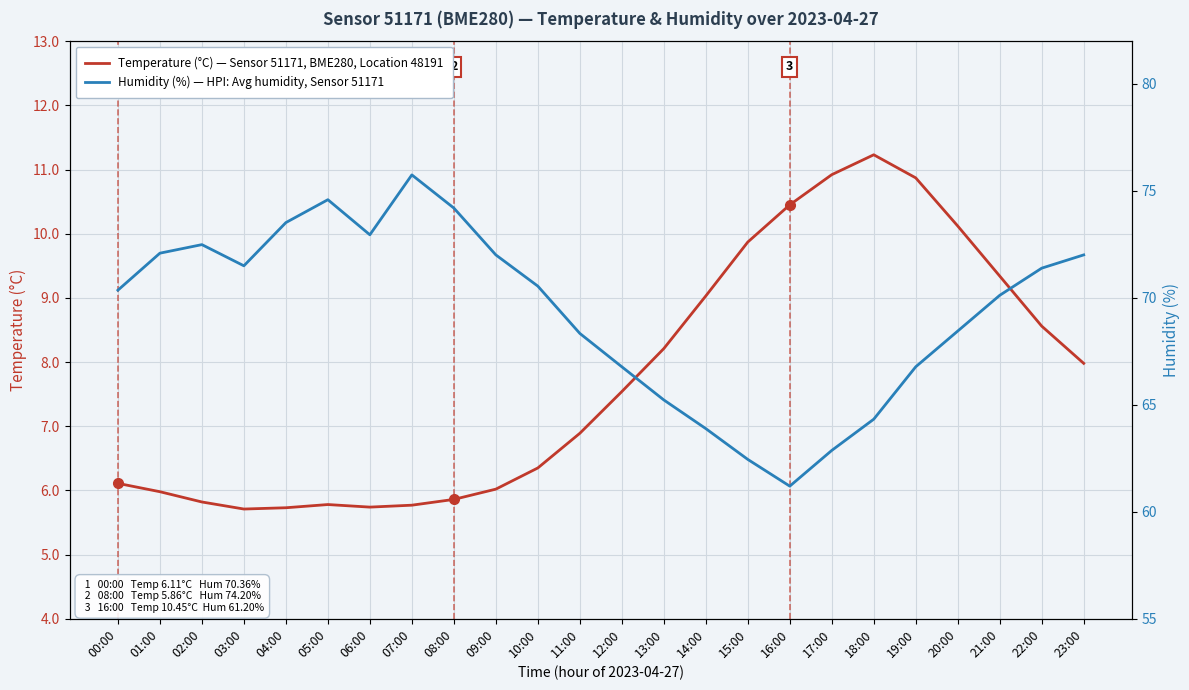

At which label is Humidity (%) — HPI: Avg humidity, Sensor 51171 closest to 68?

11:00